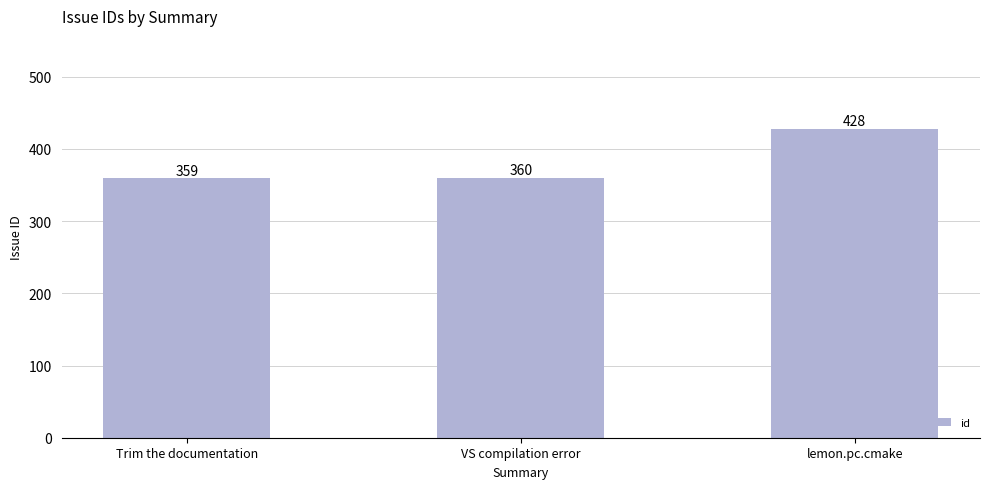

Reading left to right, list all the values displayed in this chart.

359	360	428